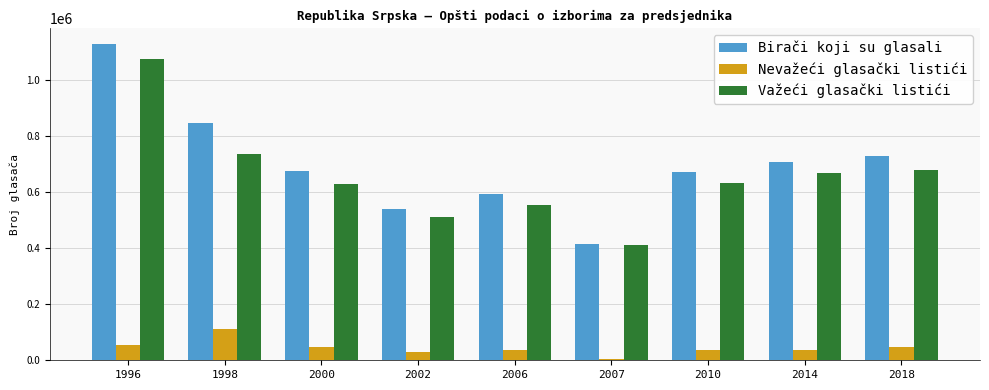

Which series has the largest range (max minus min)?

Birači koji su glasali